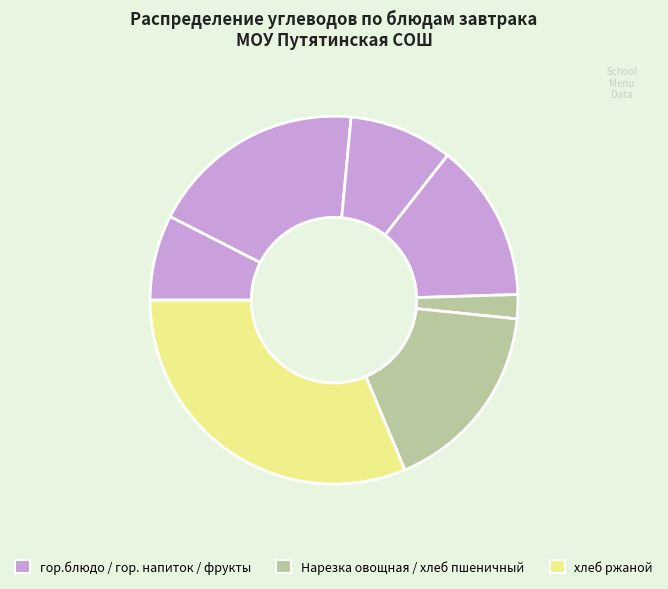

How many segments does this pie chart have?

7